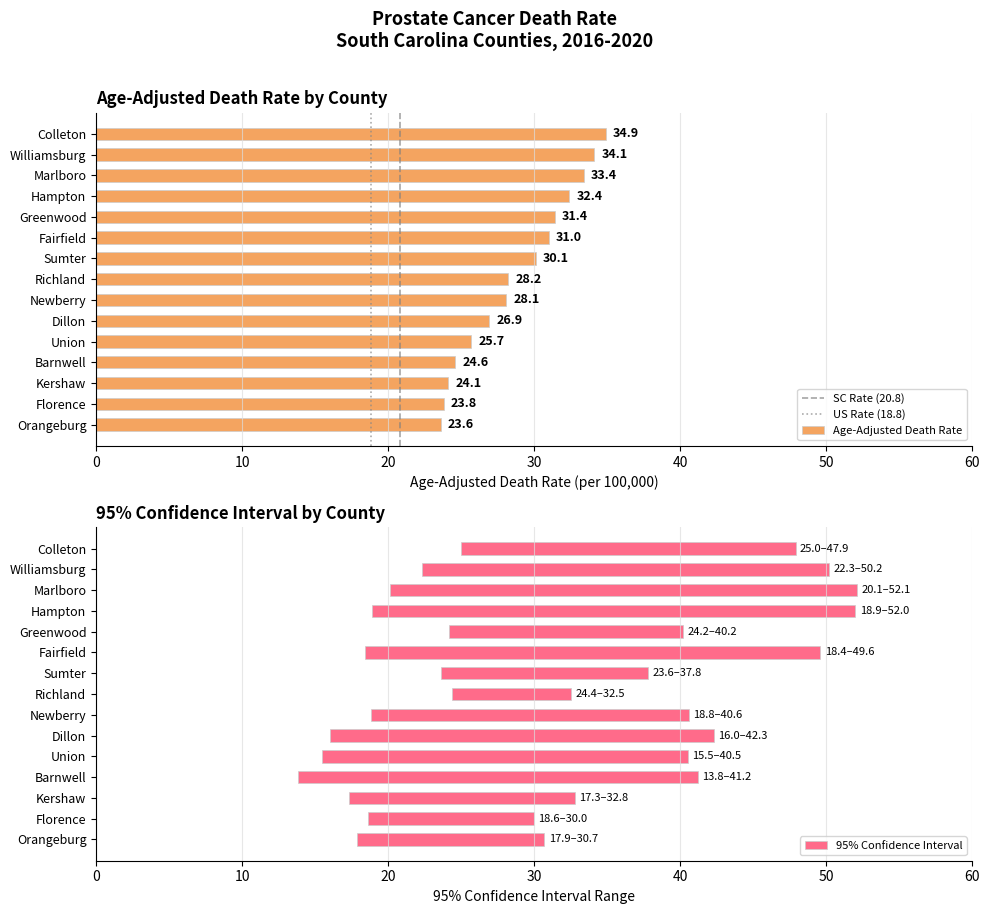

At how many categories does at least one series exceed 36?

11